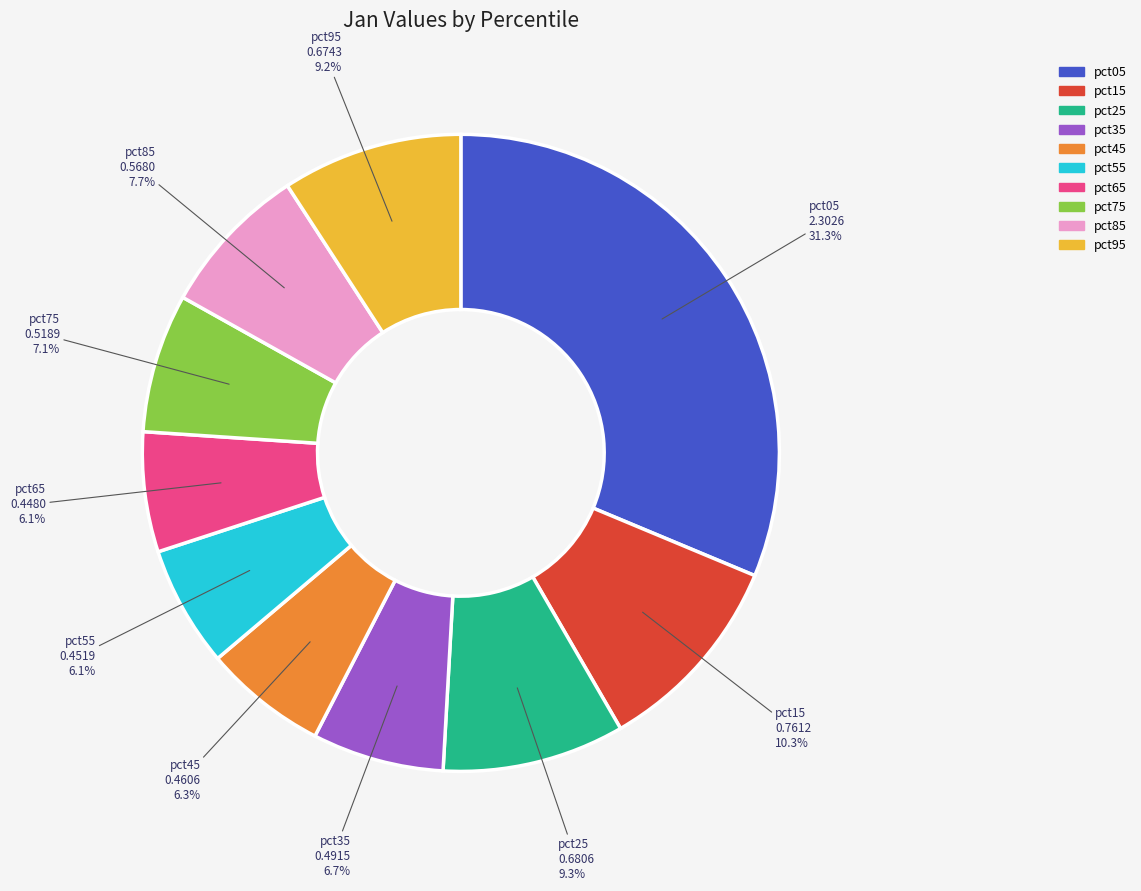

To the nearest percent, what percentage of the pie is pct25?

9%